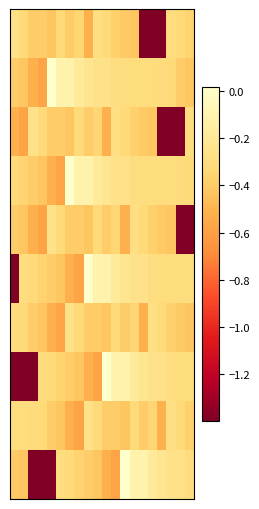

At which category is the sum across all series the highest?

13